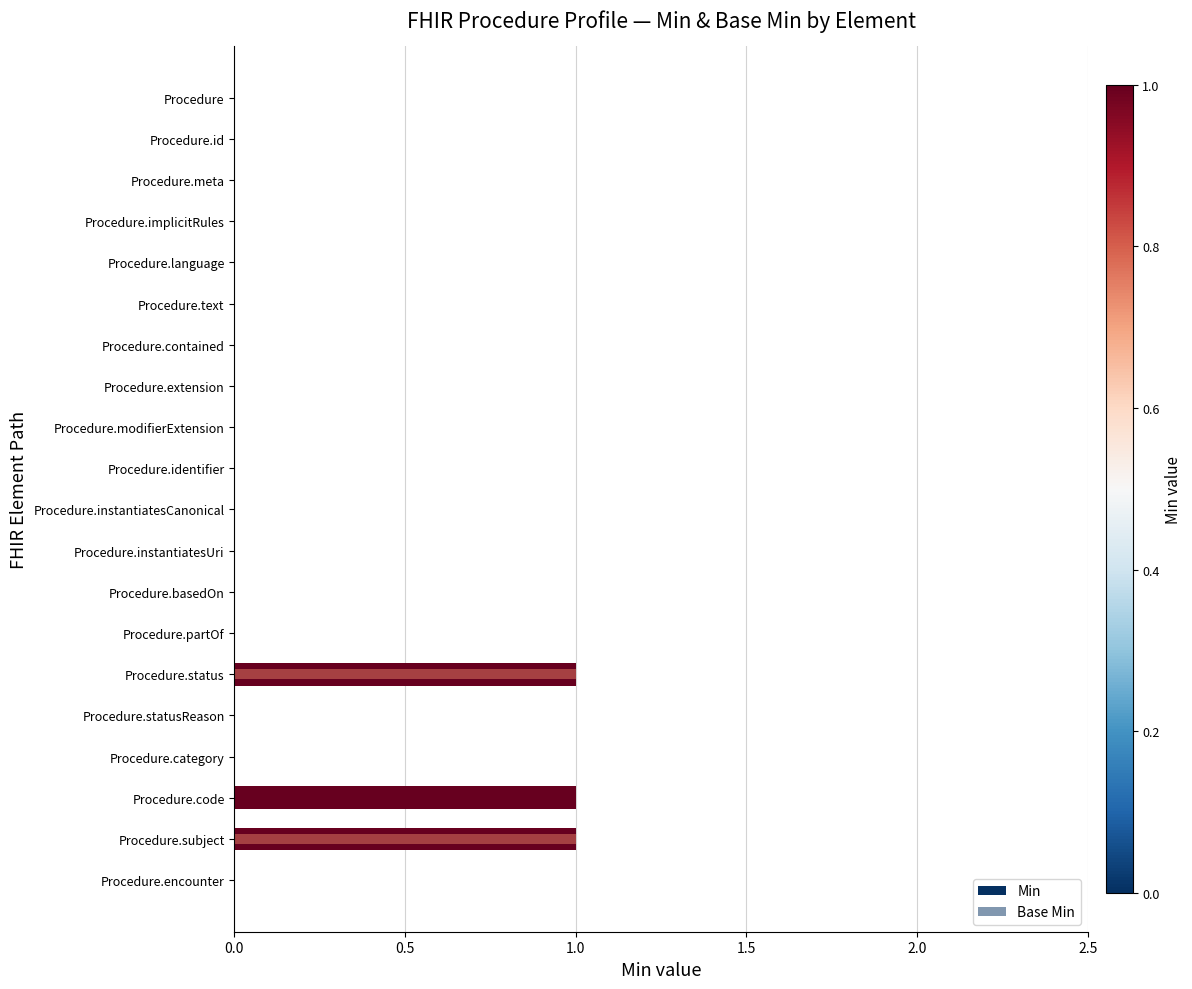

Rank the series by their average value, from highest to lowest.

Min, Base Min